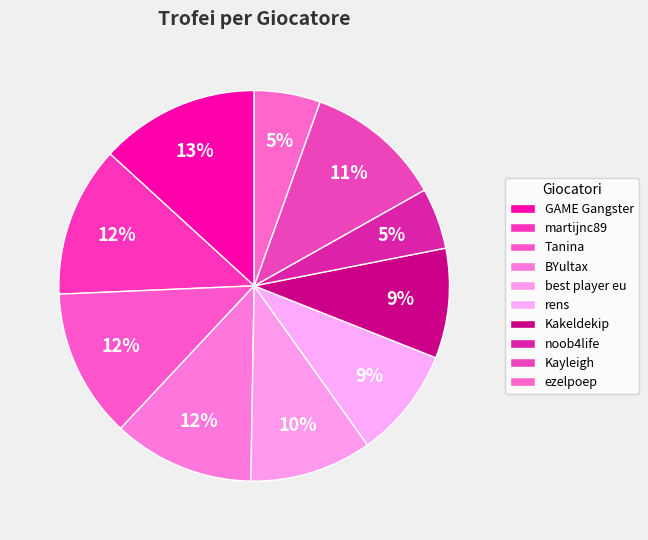

To the nearest percent, what is the combined percentage of martijnc89 and BYultax?

24%